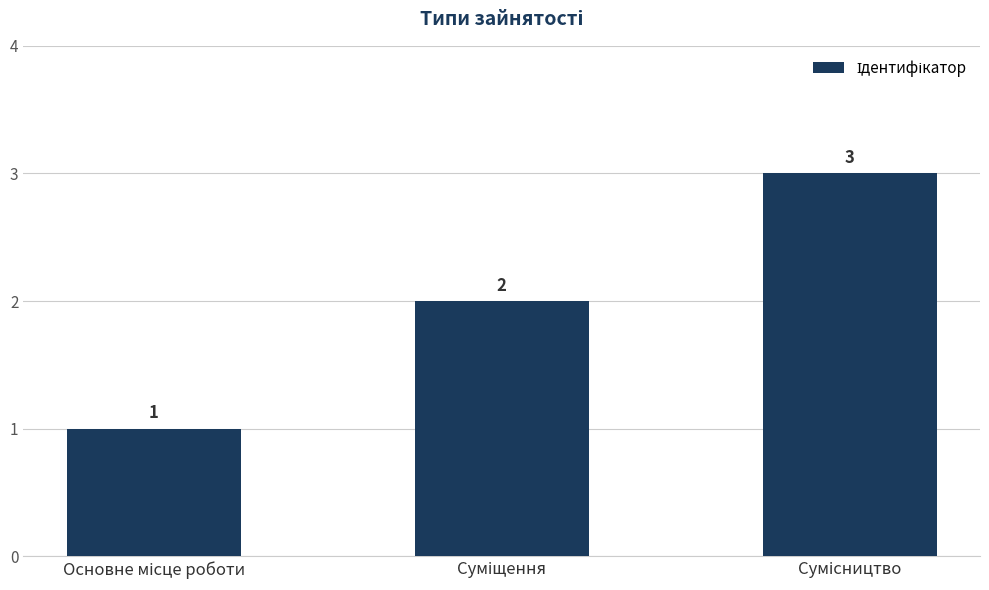

What is the maximum value shown in the chart?

3